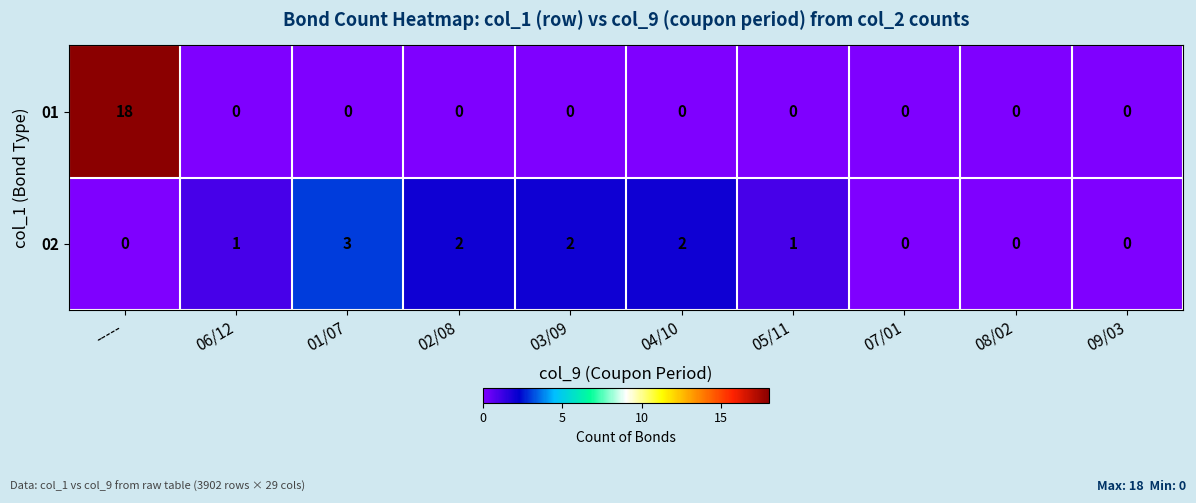

What is the spread (max minus min) of values at 01/07?

3